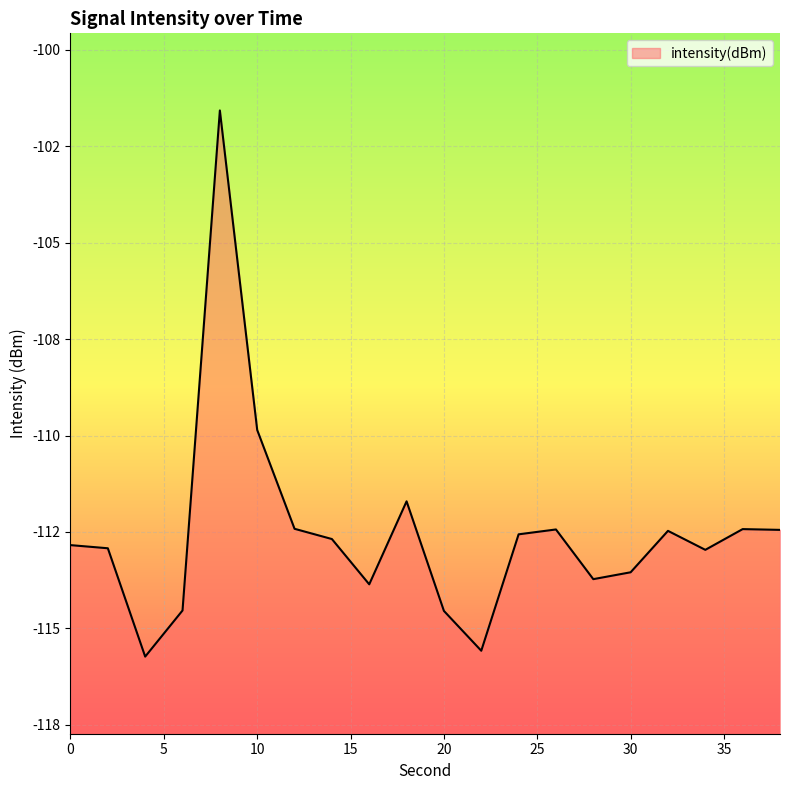

At which label is the value closest to -108?

10